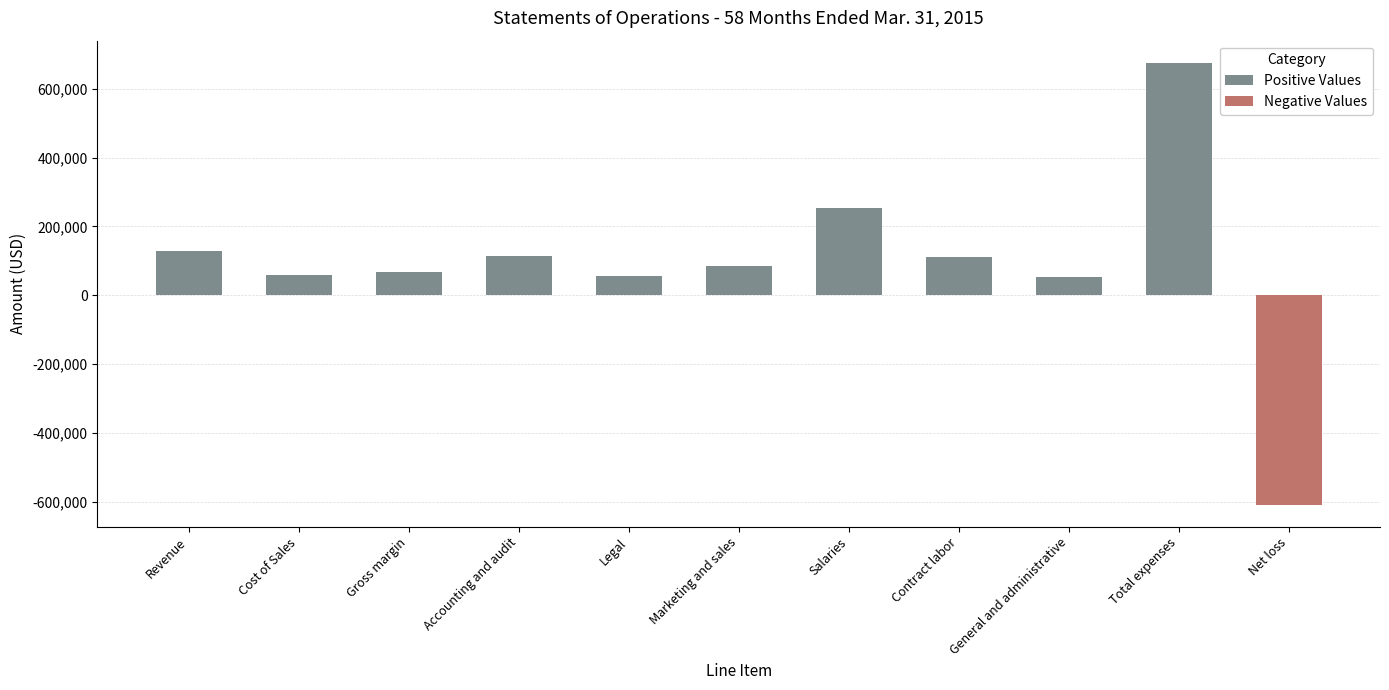

What is the lowest value of the Positive Values series?

53255